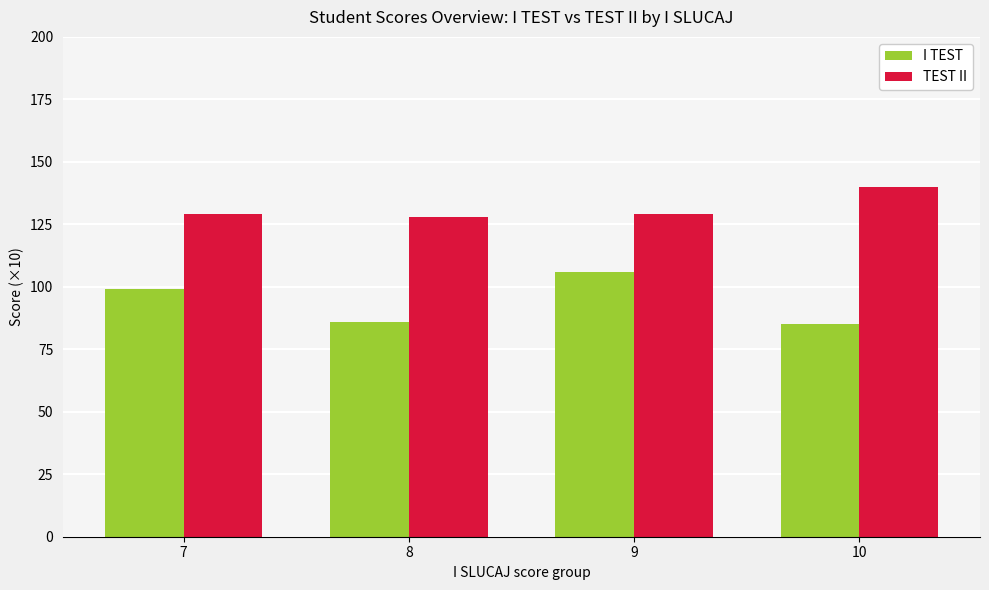

What is the highest value of the TEST II series?

140